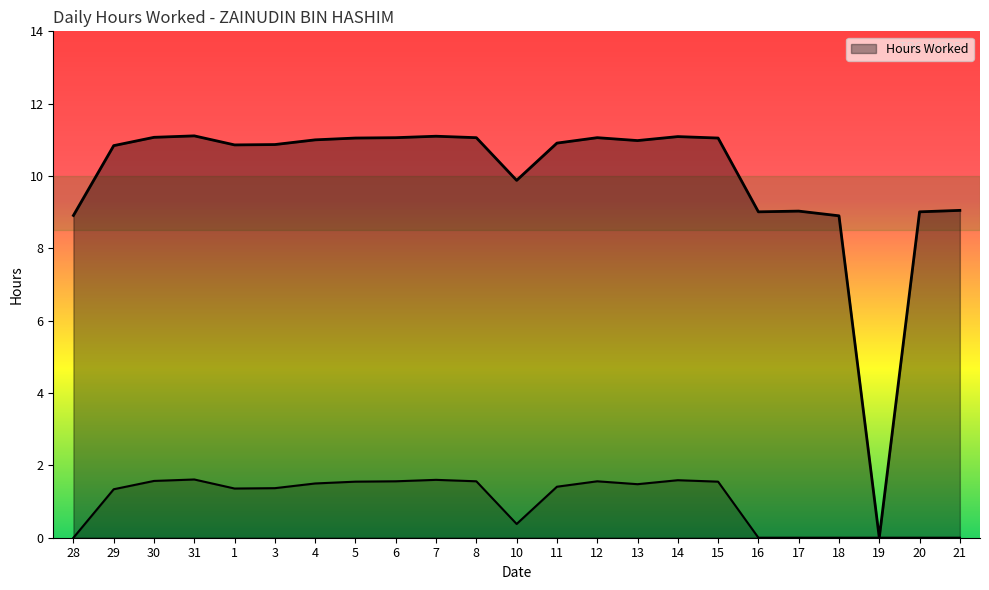

How many data points are less than 10?

8